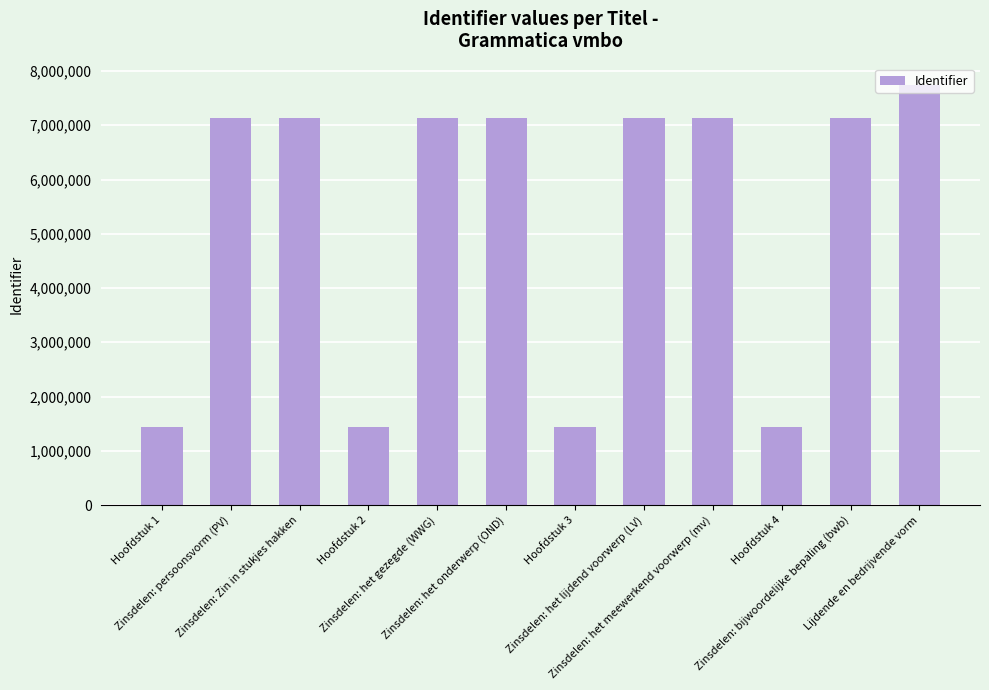

What is the greatest value displayed?

7748217